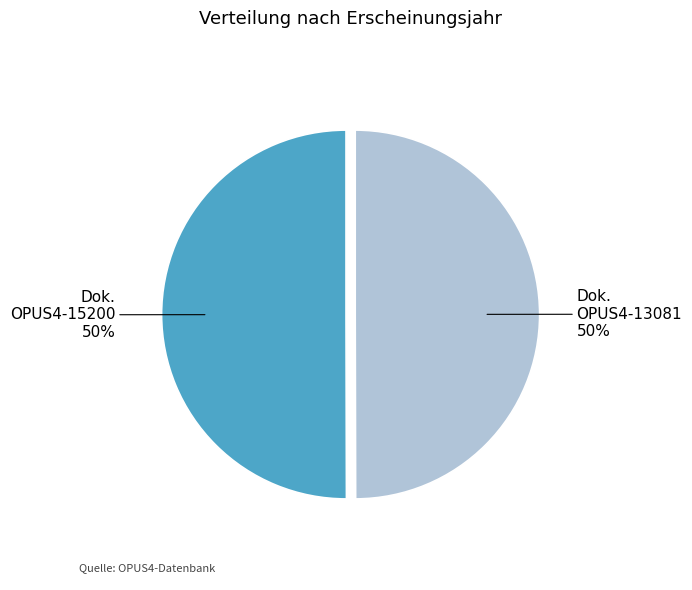

What percentage is the OPUS4-15200 slice, to the nearest percent?

50%